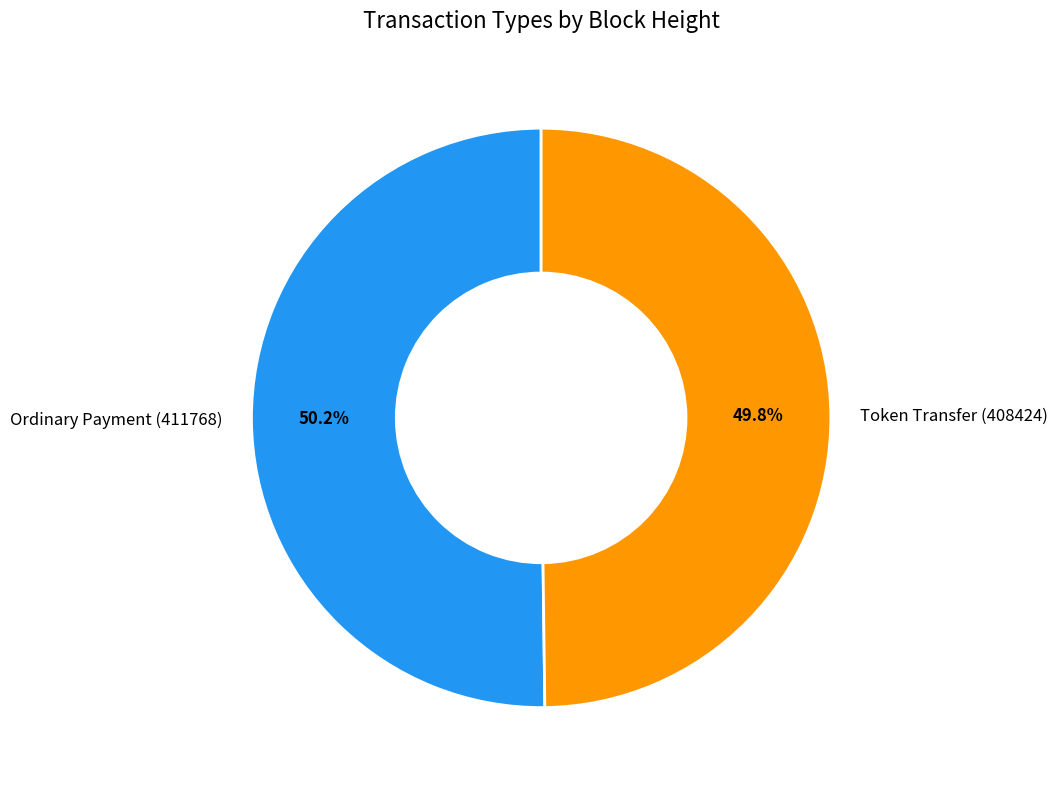

What percentage is NOT represented by Token Transfer (408424)?

50.2%